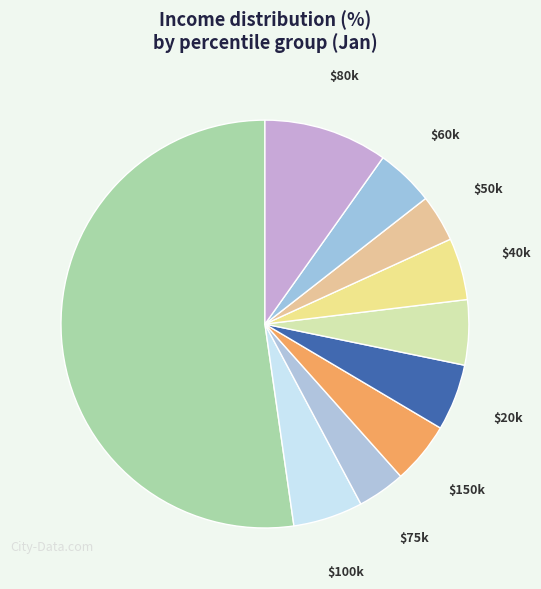

How many segments does this pie chart have?

10